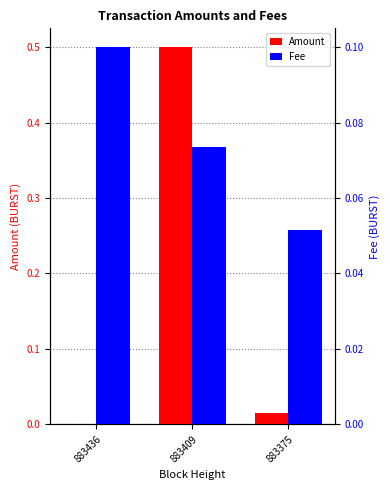

How many data points does each series have?

3